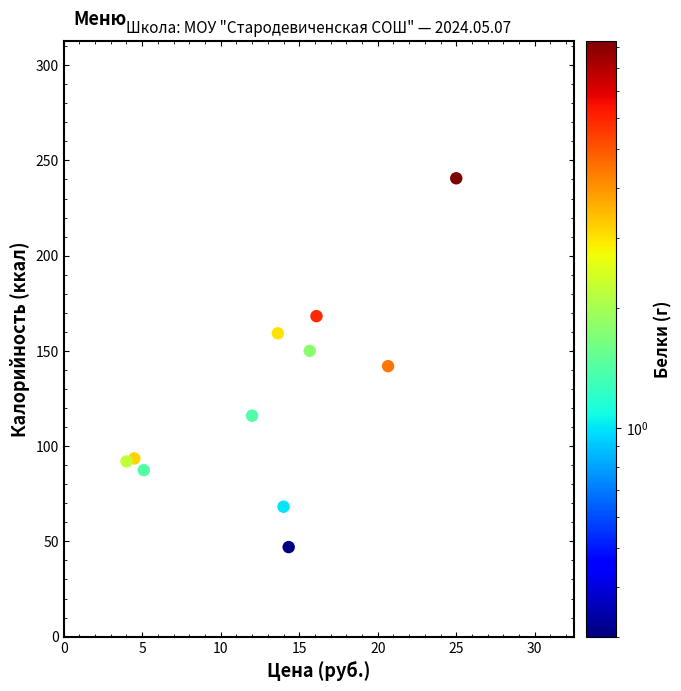

What is the range of X values (max minus min)?

21.0